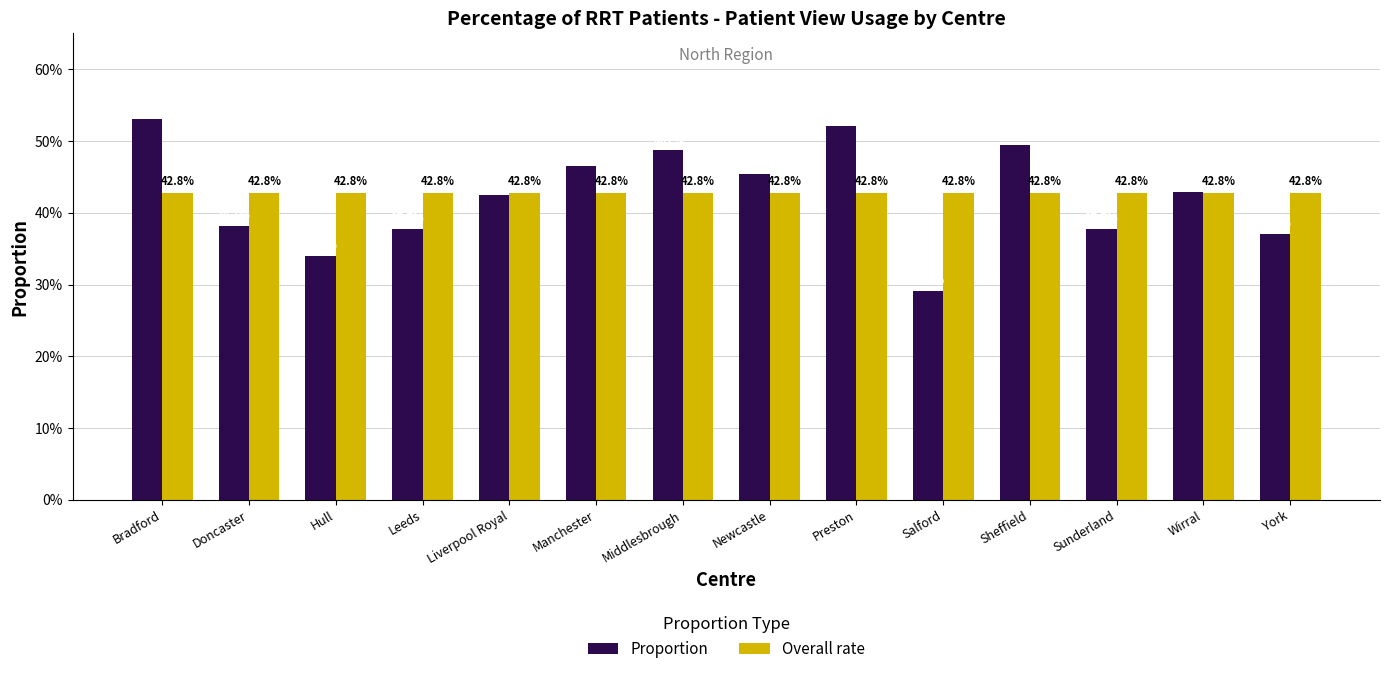

What are all the series names shown in the legend?

Proportion, Overall rate